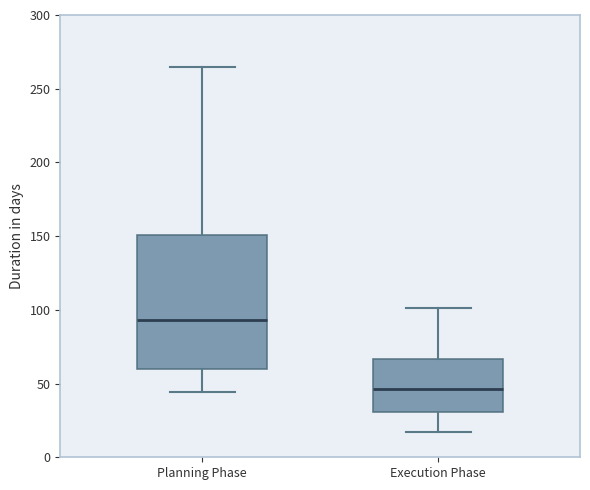

Which box's median line is the lowest?

Execution Phase